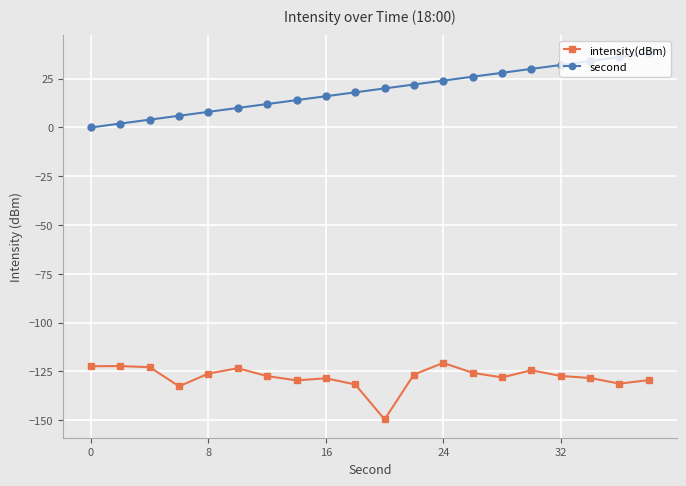

True or false: second and intensity(dBm) intersect in this chart.

False